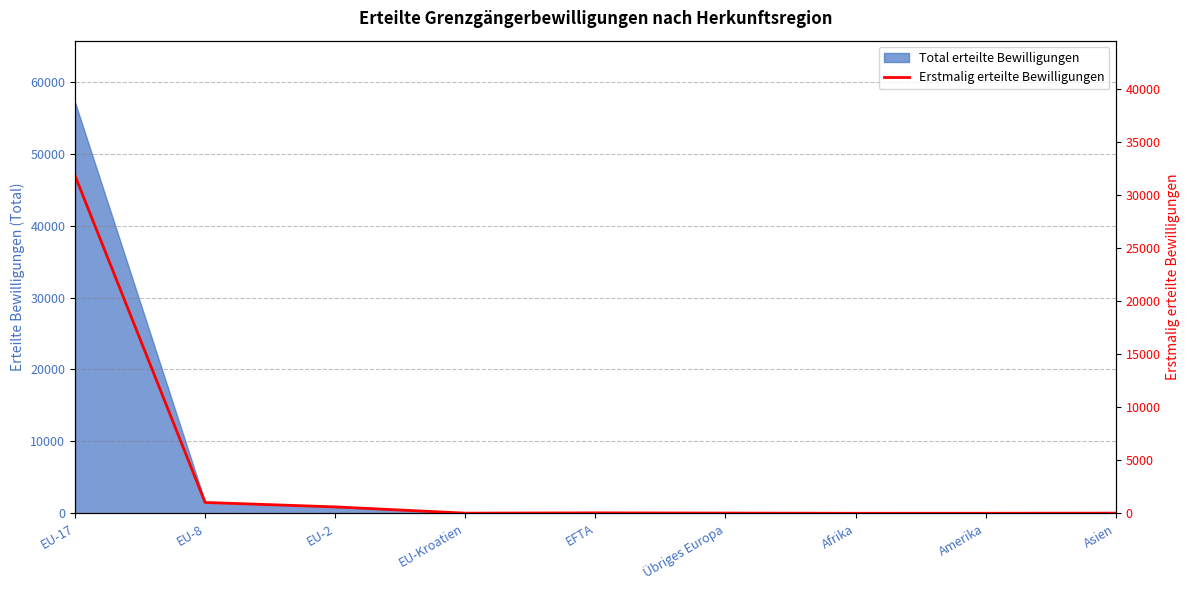

What is the label of the 3rd point from the left?

EU-2